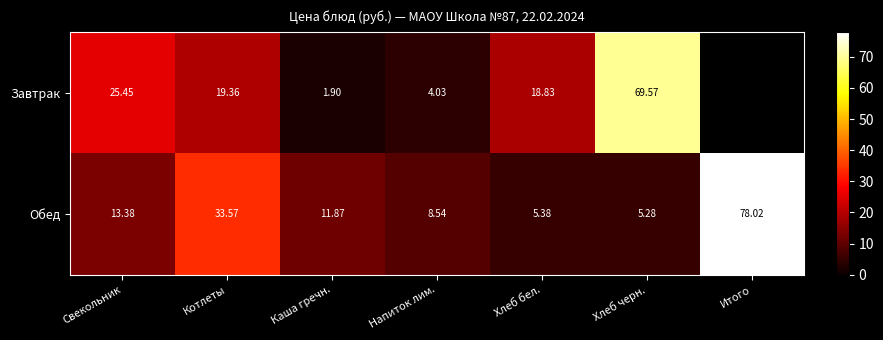

How many values in the Обед series are below 11?

3